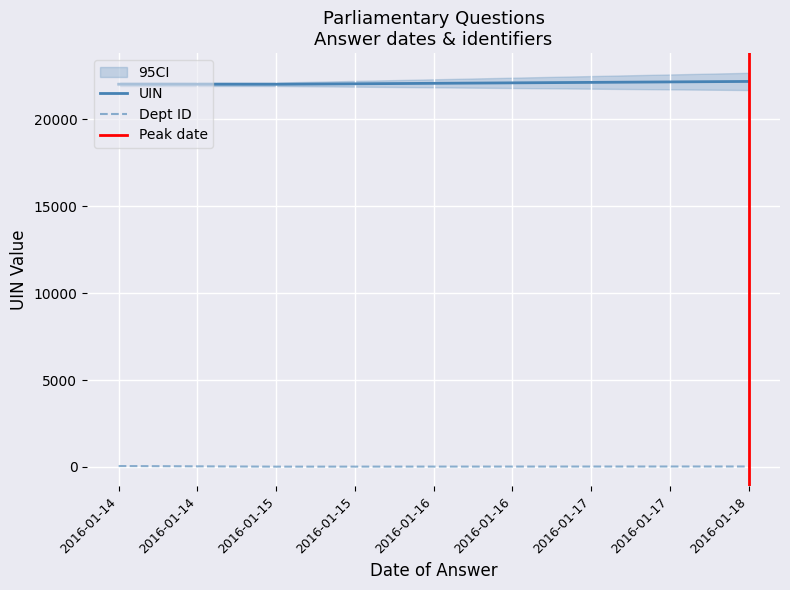

True or false: house id and answering dept id cross at least once.

False